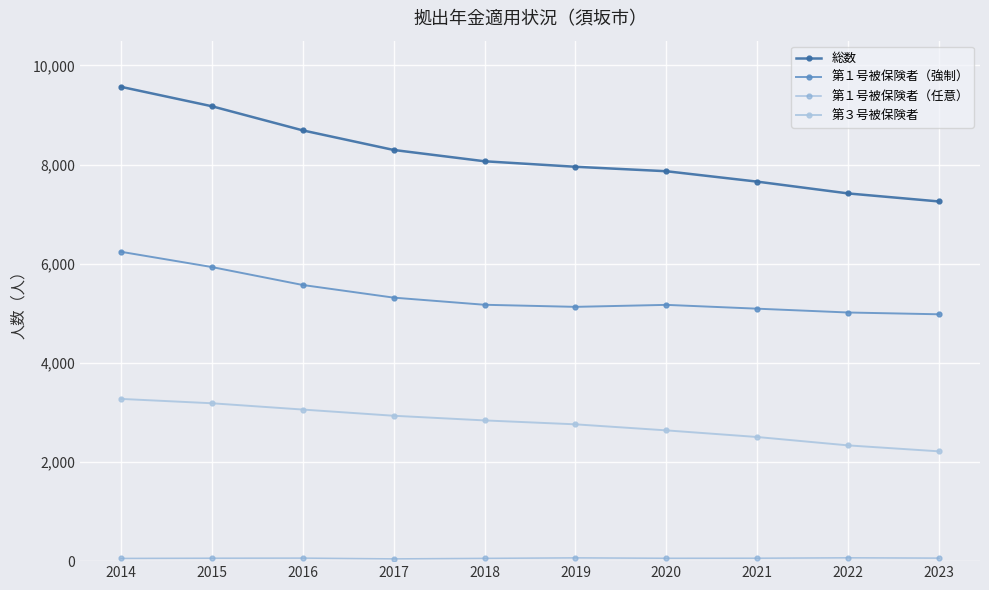

What is the difference between the maximum and minimum values in the 総数 series?

2313